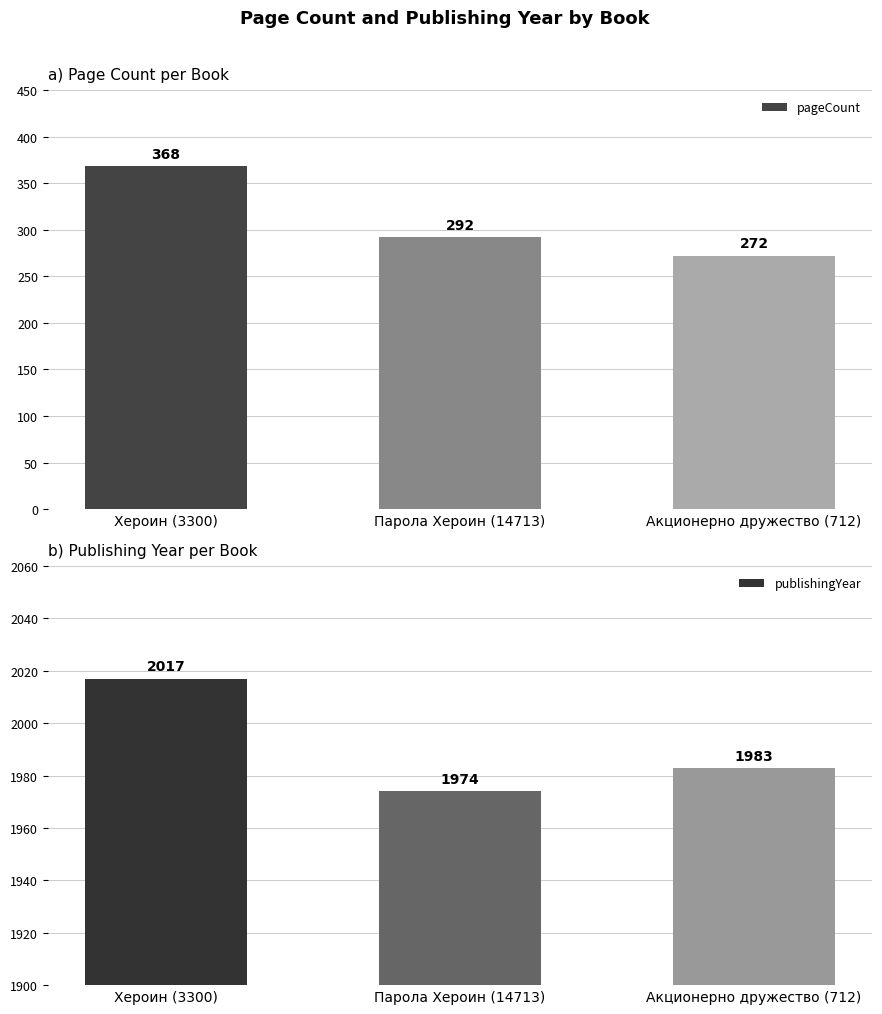

What is the difference between the maximum and minimum values in the pageCount series?

96